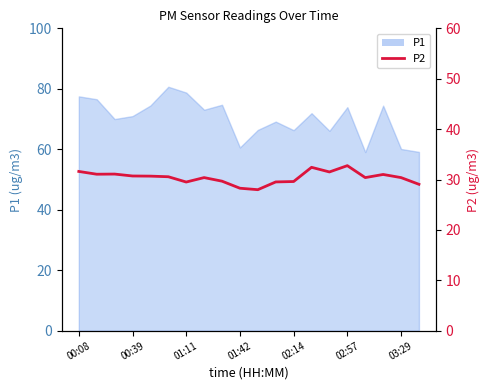

What is the sum of the values at 11 and 9?

57.8